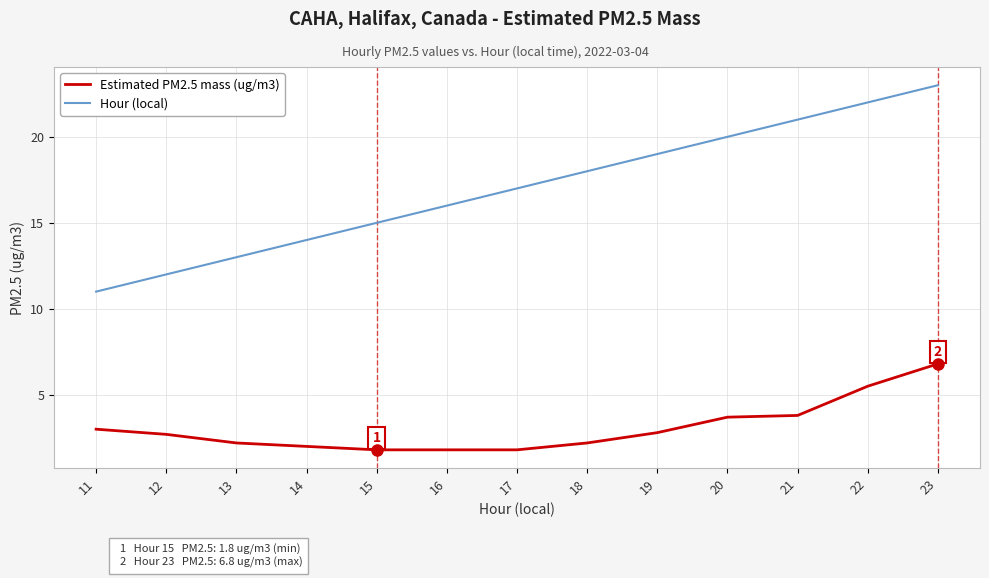

Rank the series by their average value, from highest to lowest.

Hour (local), Estimated PM2.5 mass (ug/m3)